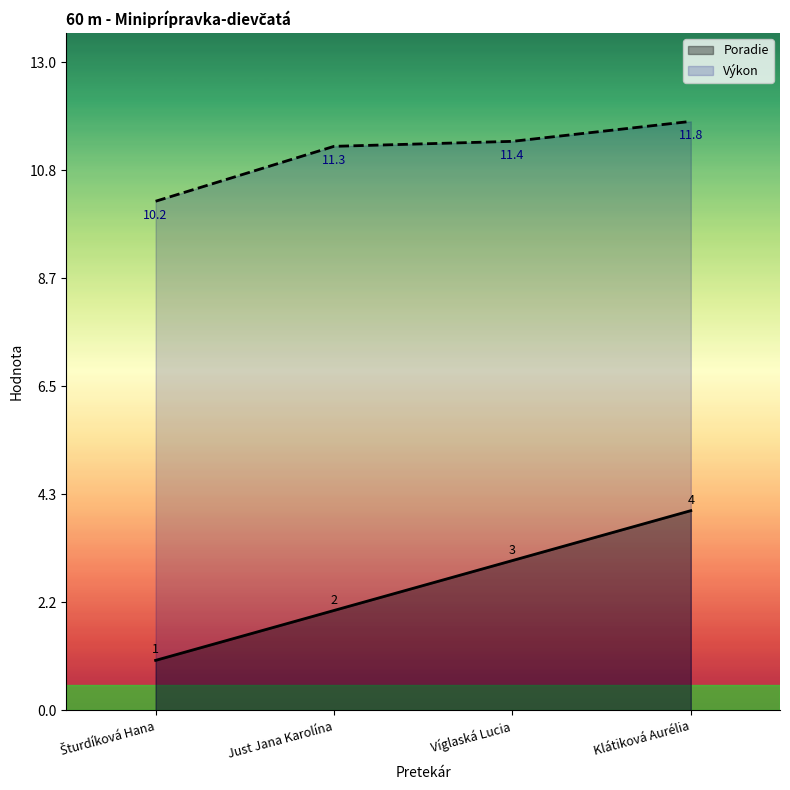

At which category is the sum across all series the highest?

Klátiková Aurélia